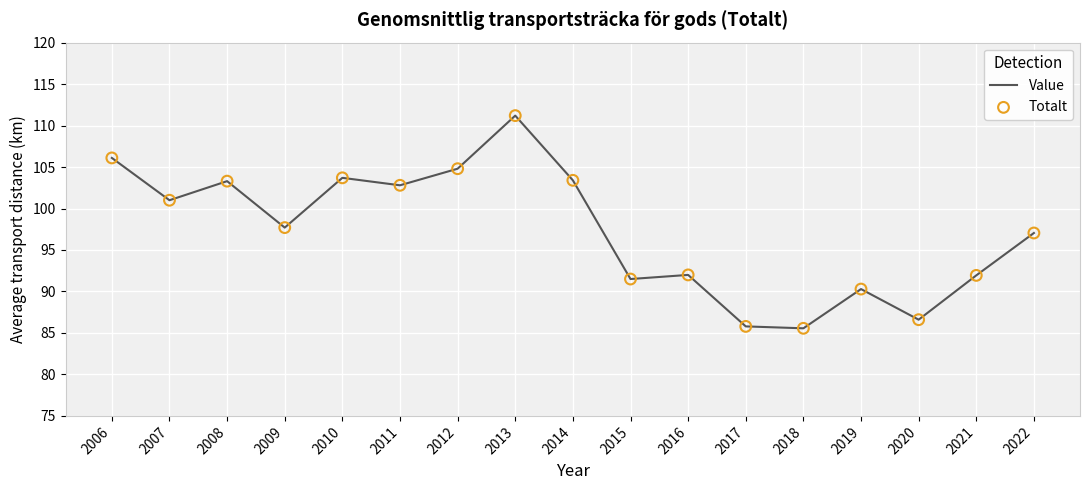

True or false: the data shows 90.3 at 2019.

True